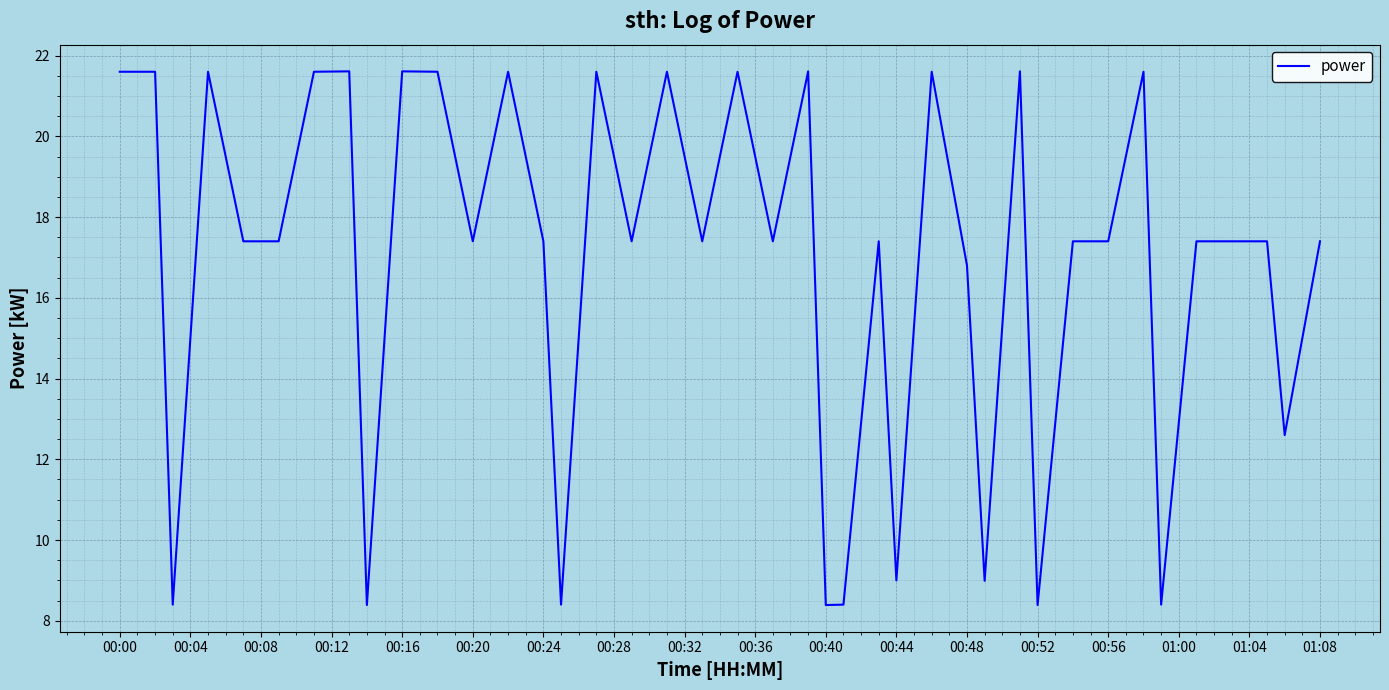

What is the minimum value shown in the chart?

8.4